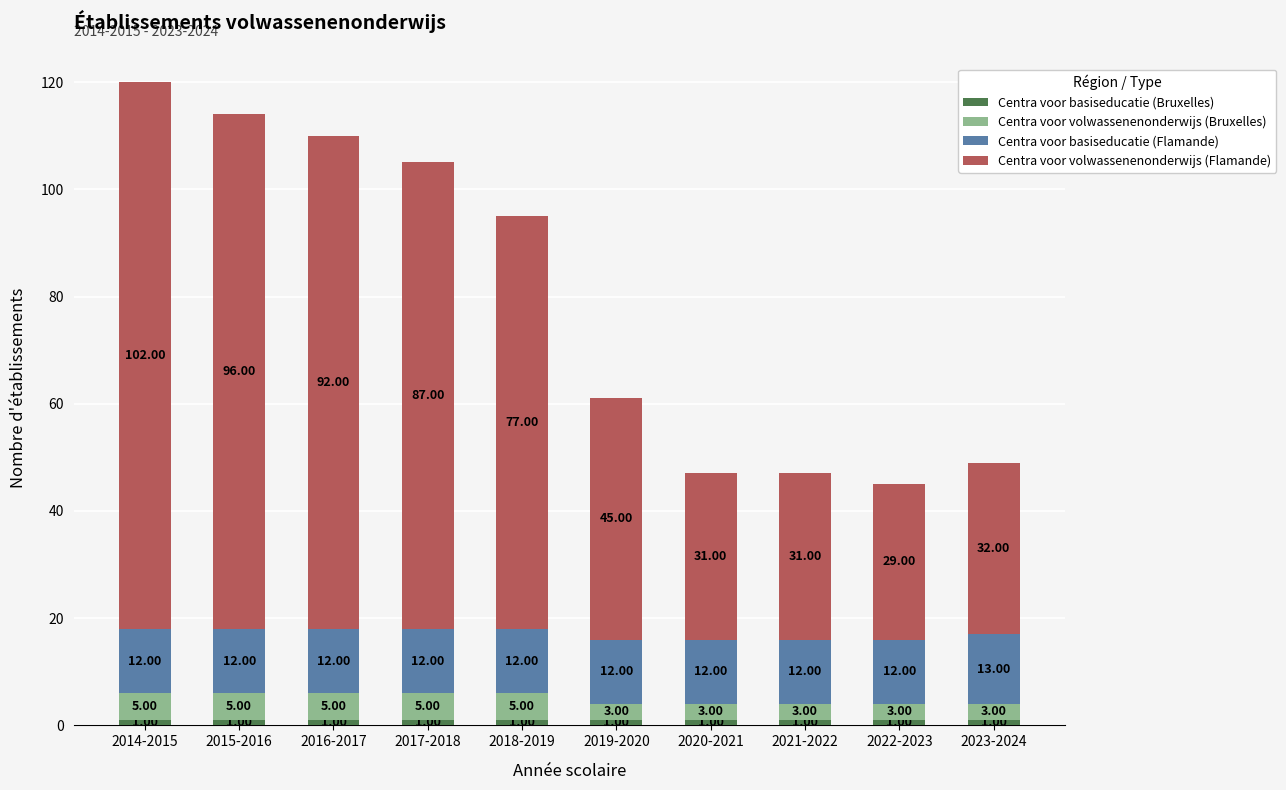

At which category is the sum across all series the highest?

2014-2015